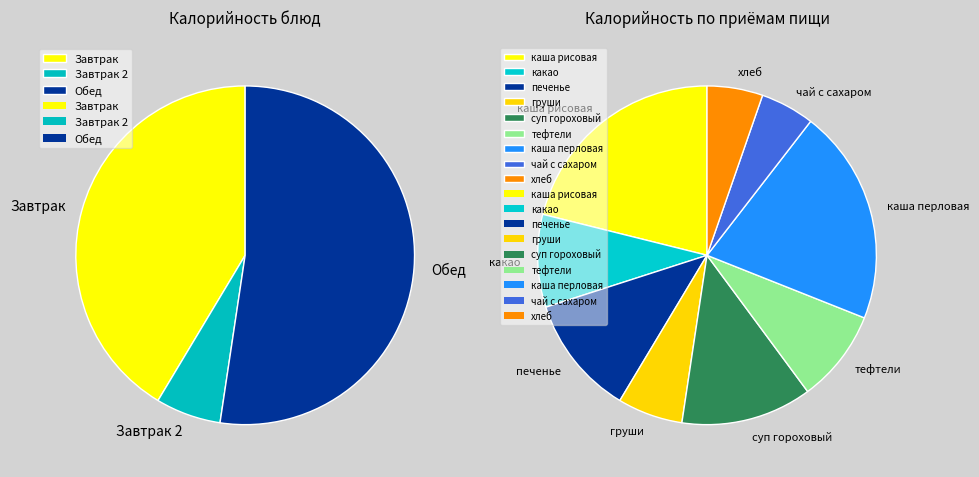

To the nearest percent, what is the difference between the largest and smallest slice percentages?

16%